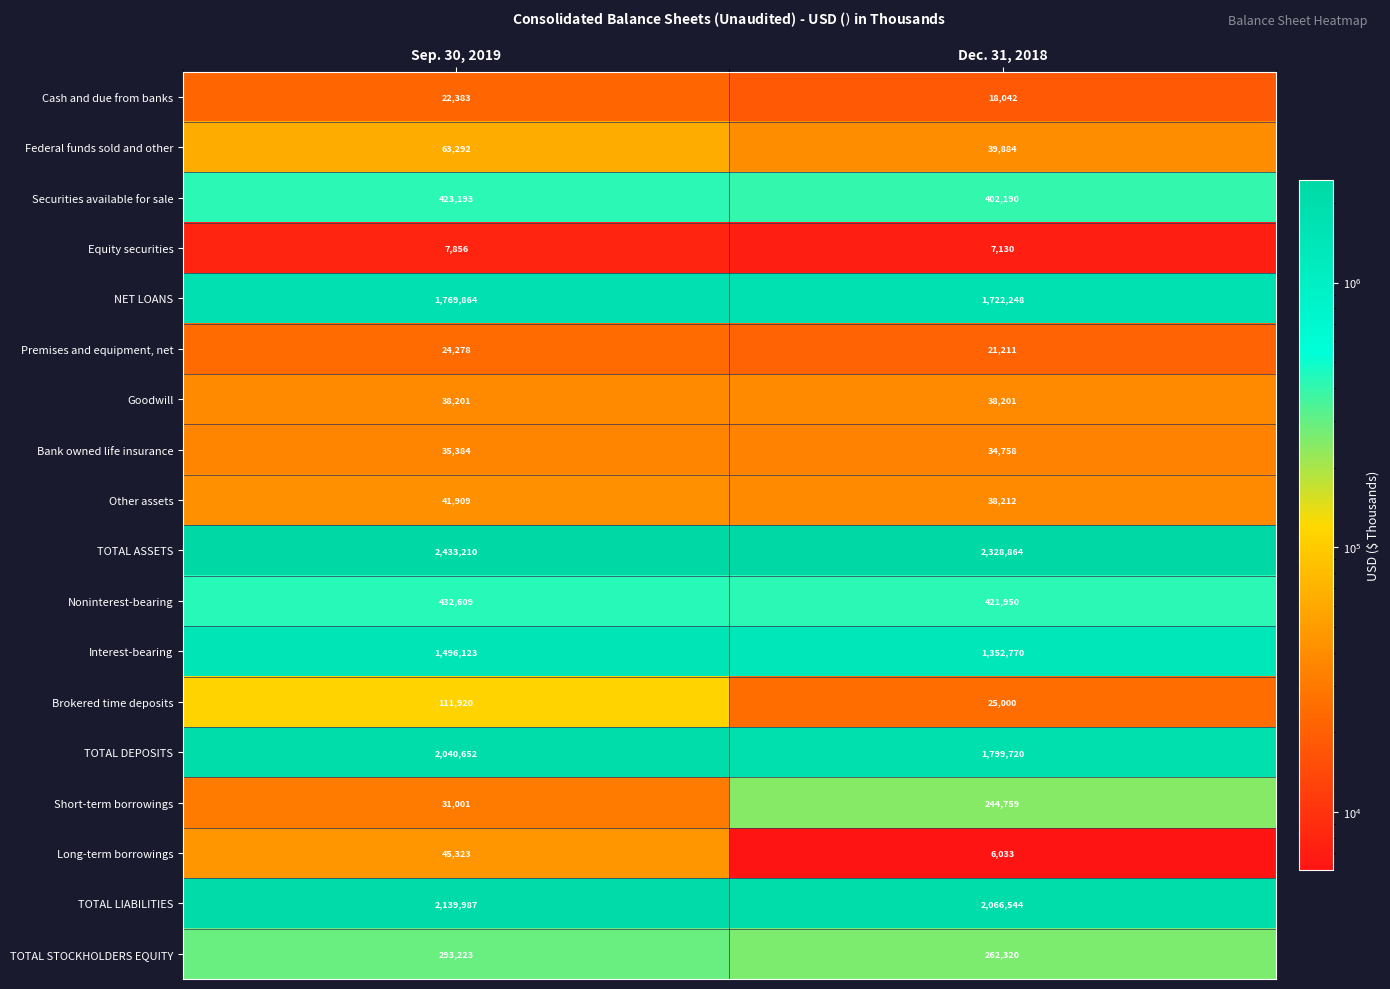

Count the number of data series in this chart.

18